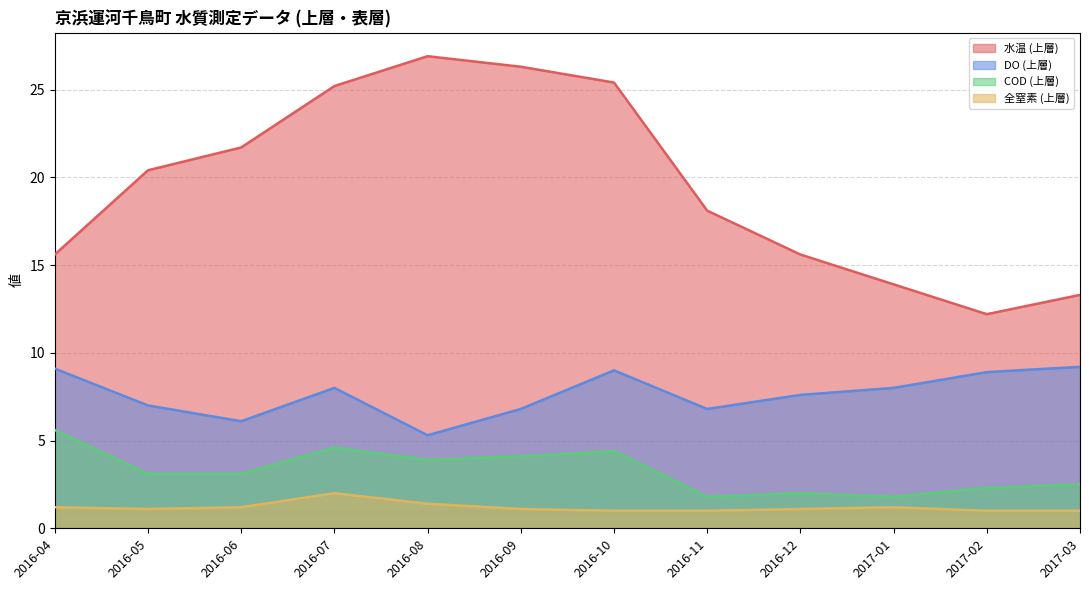

At which label does DO (上層) first exceed 8?

2016-04